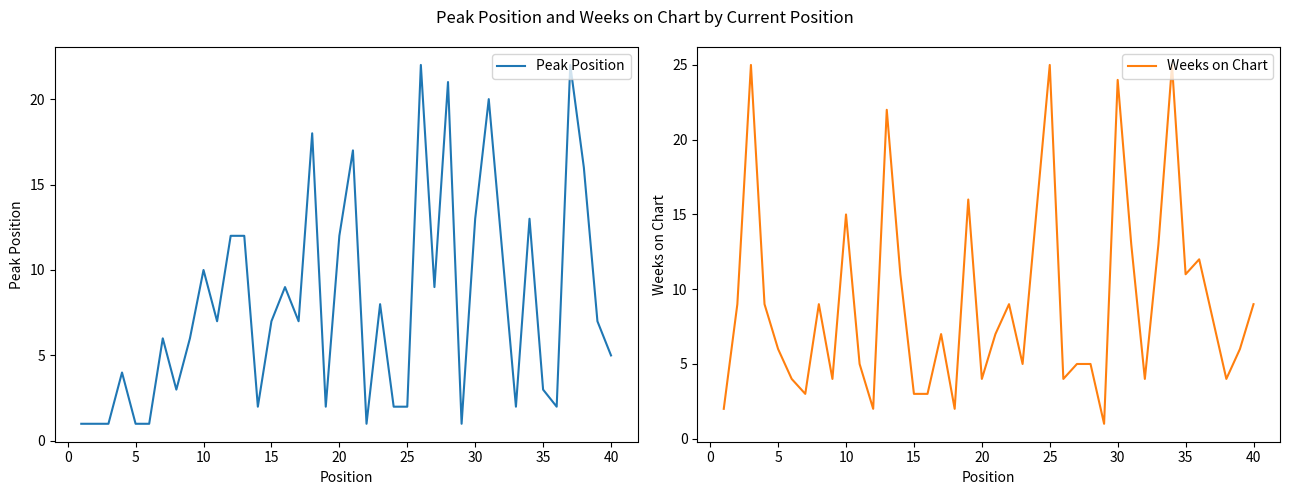

The Peak Position series shows 5 at 40. True or false?

True